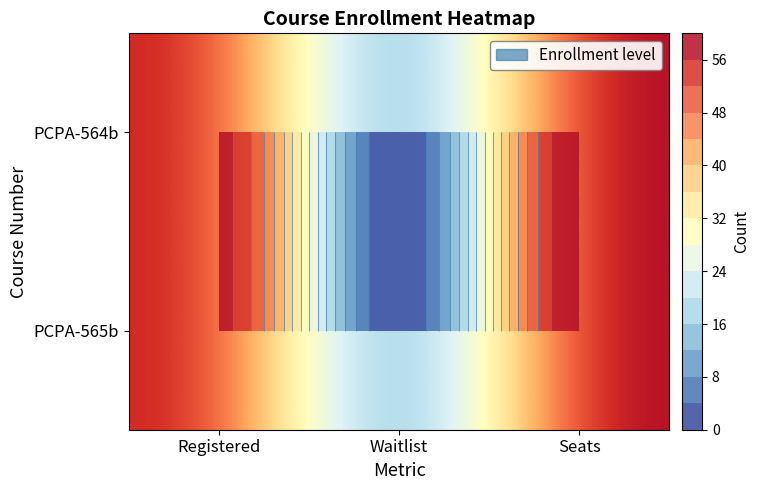

At Waitlist, list the series in order from smallest to largest.

PCPA-564b, PCPA-565b